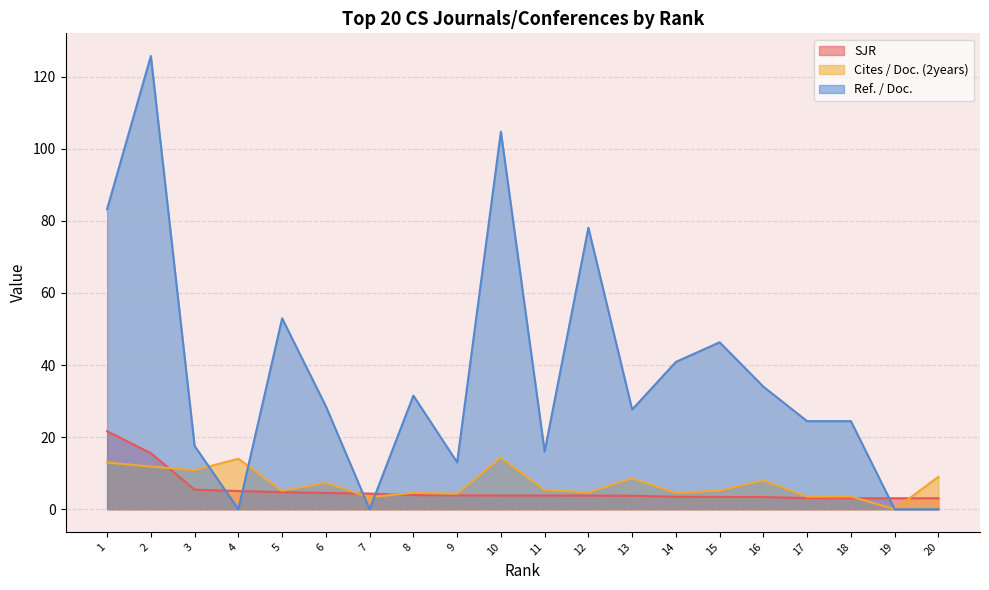

How many lines are shown in the chart?

3